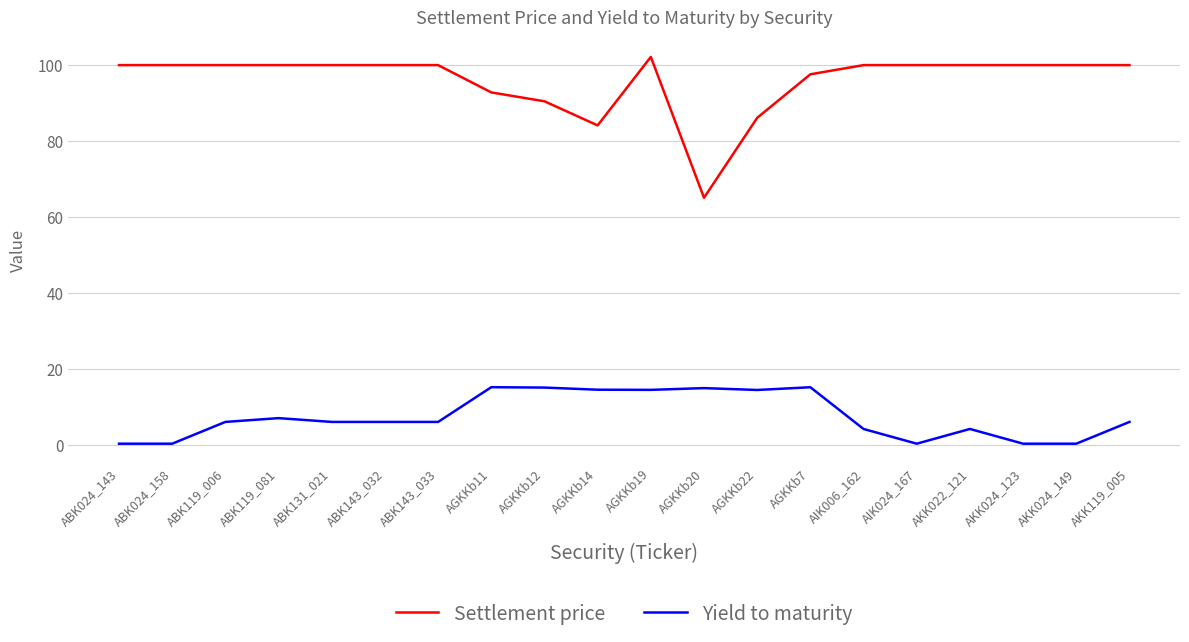

What position from the right is ABK143_032?

15